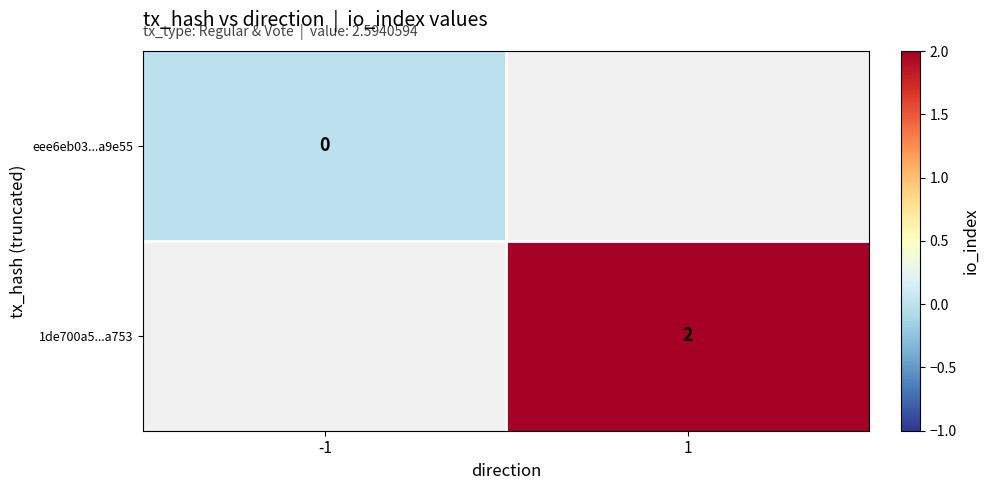

True or false: 1de700a5...a753 has a value of 3 at 1.

False